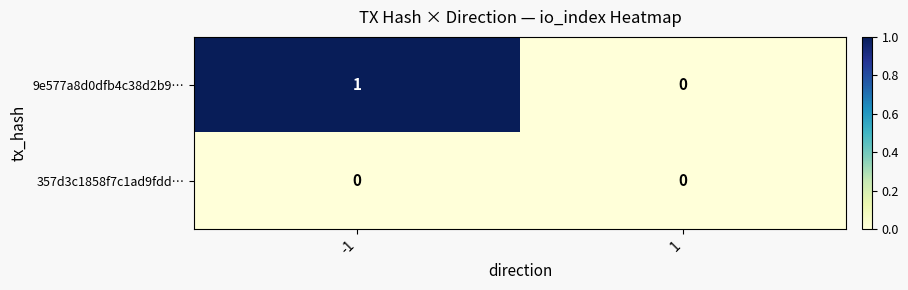

Is it true that 357d3c1858f7c1ad9fdd… equals 0 at 1?

True